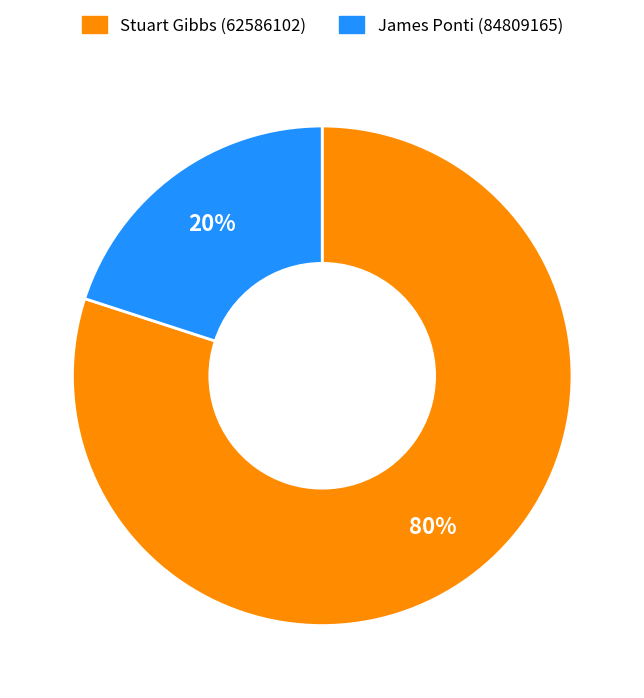

Does any single category account for the majority?

Yes